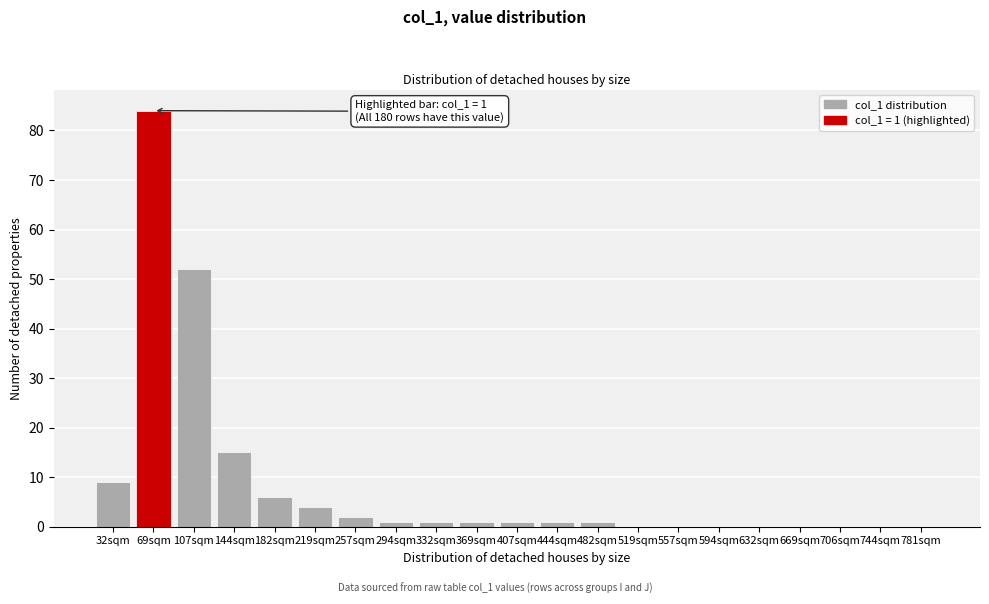

Reading left to right, extract all data points from this chart.

32sqm=9	69sqm=84	107sqm=52	144sqm=15	182sqm=6	219sqm=4	257sqm=2	294sqm=1	332sqm=1	369sqm=1	407sqm=1	444sqm=1	482sqm=1	519sqm=0	557sqm=0	594sqm=0	632sqm=0	669sqm=0	706sqm=0	744sqm=0	781sqm=0